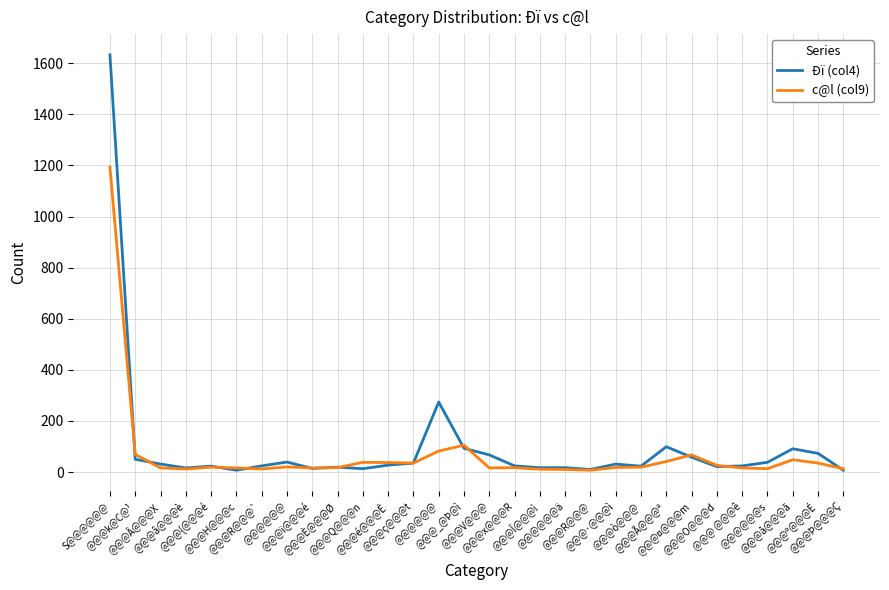

At which category does Ðï (col4) reach its first local valley?

@@@â@@@è